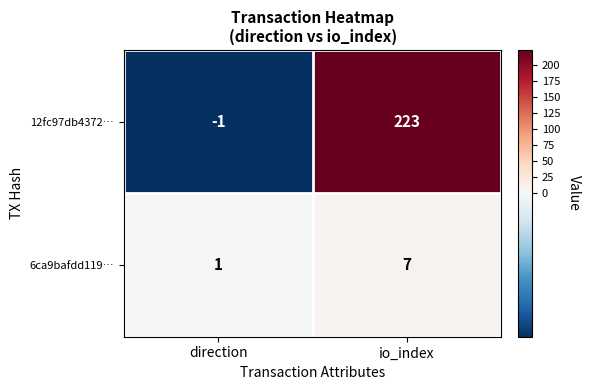

Which series changed the most between direction and io_index?

12fc97db4372…